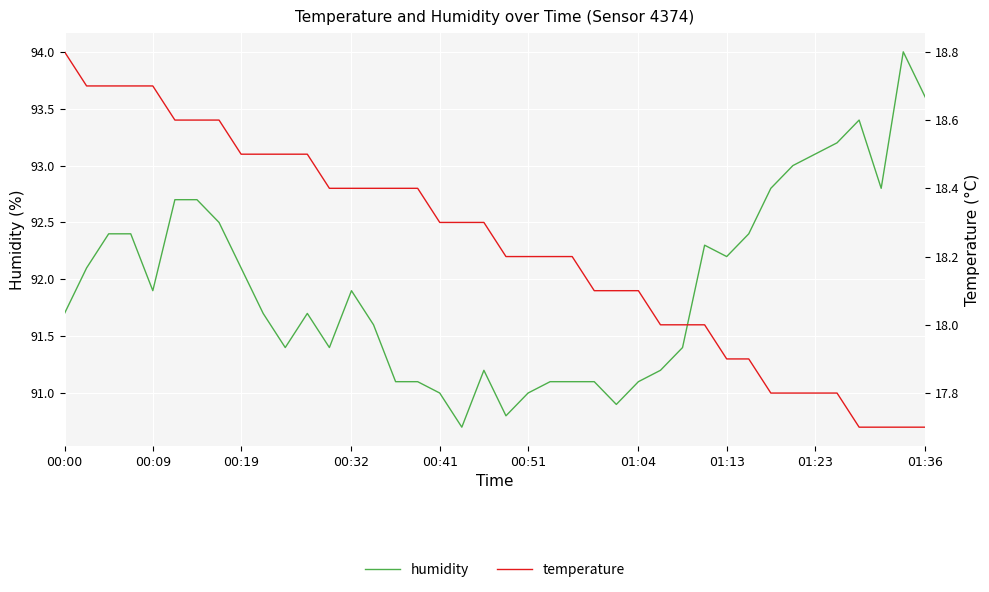

The temperature series shows 18.1 at 01:04. True or false?

True